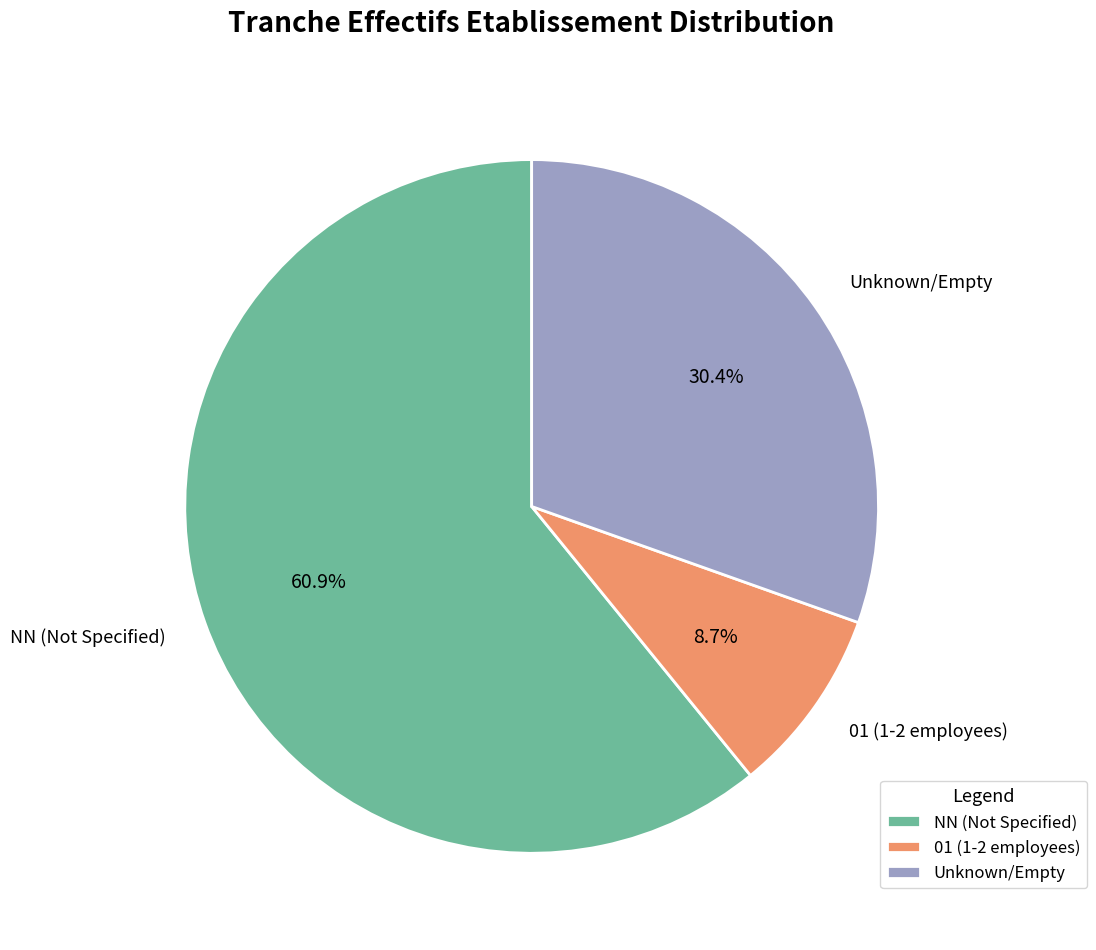

Which category has the biggest portion of the pie?

NN (Not Specified)